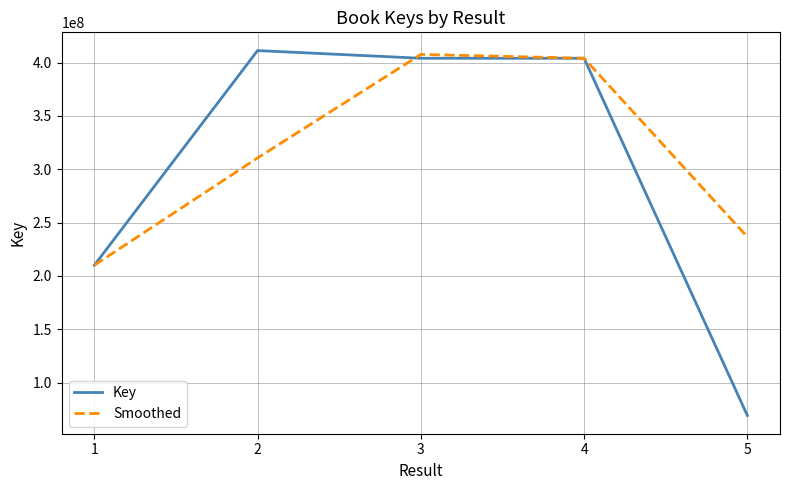

What is the difference between the maximum and minimum values in the Smoothed series?

197686556.0